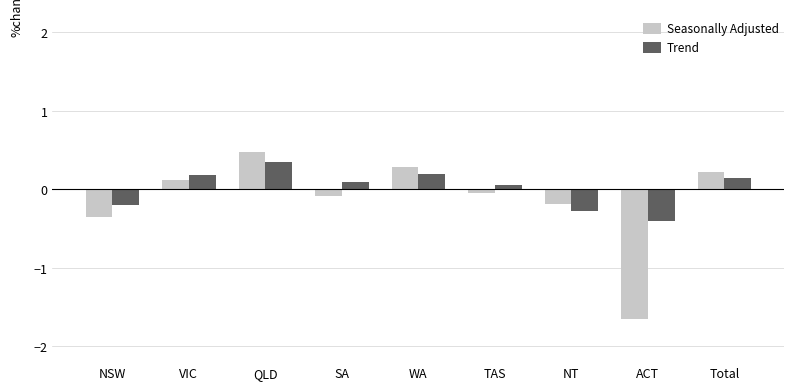

Is it true that Seasonally Adjusted equals -0.3 at NSW?

True